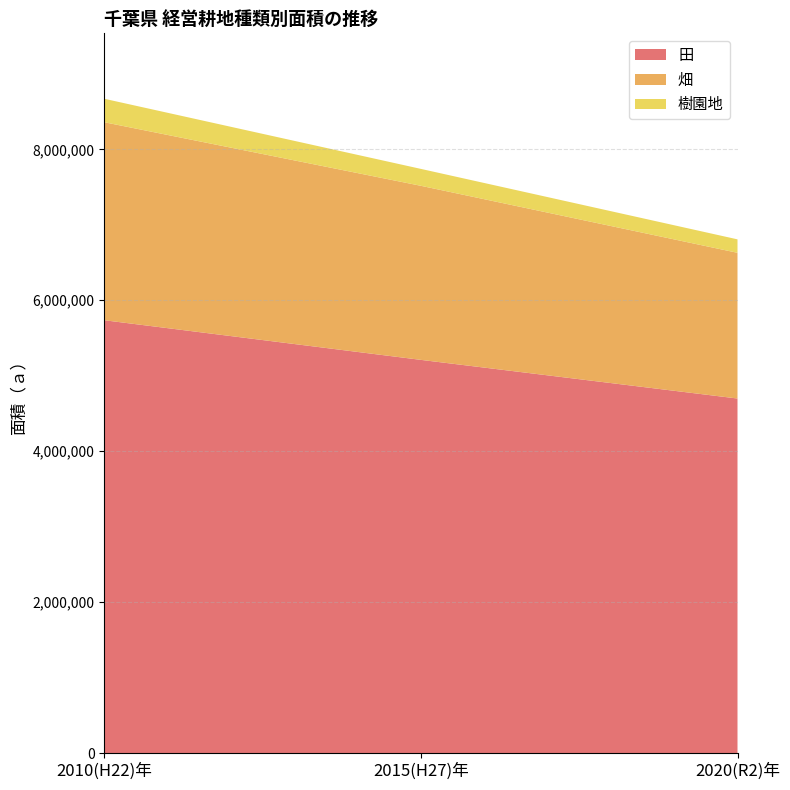

Reading left to right, what are all the values shown in this chart?

田: 2010(H22)年=5735001	2015(H27)年=5209681	2020(R2)年=4697478
畑: 2010(H22)年=2623709	2015(H27)年=2306680	2020(R2)年=1930949
樹園地: 2010(H22)年=311105	2015(H27)年=224062	2020(R2)年=178325